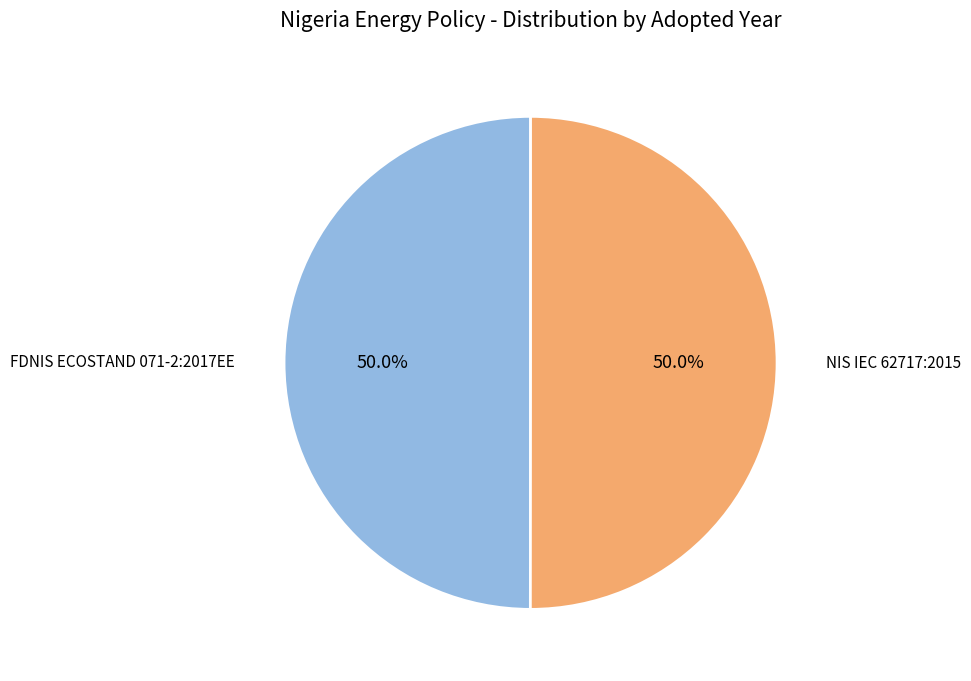

Approximately how many times larger is the value at NIS IEC 62717:2015 compared to FDNIS ECOSTAND 071-2:2017EE?

1.0